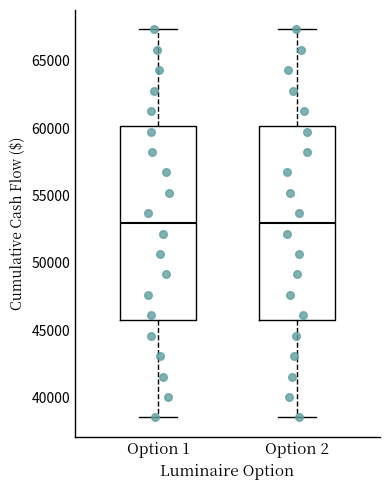

Reading left to right, read every box against the y-axis: the position of its median line, the range the box covers, and the ends of its whiskers. The values are not printed on the chart, so give them approximately, as read against the axis.

Option 1: median 53000, box 45500 to 60000, whiskers 38500 to 67500
Option 2: median 53000, box 45500 to 60000, whiskers 38500 to 67500